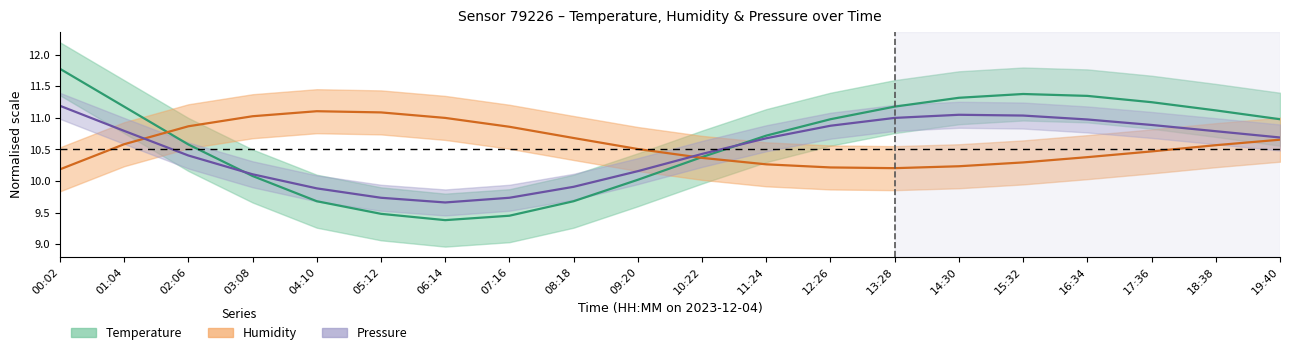

Where do Humidity mid and Temperature mid first cross each other?

01:04 and 02:06